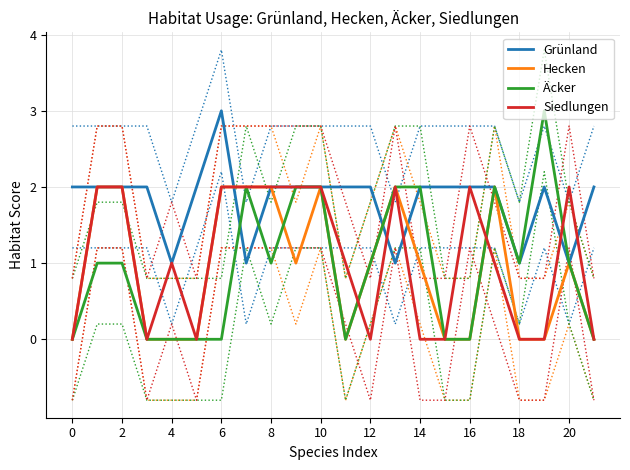

At which label does Grünland reach its peak?

6